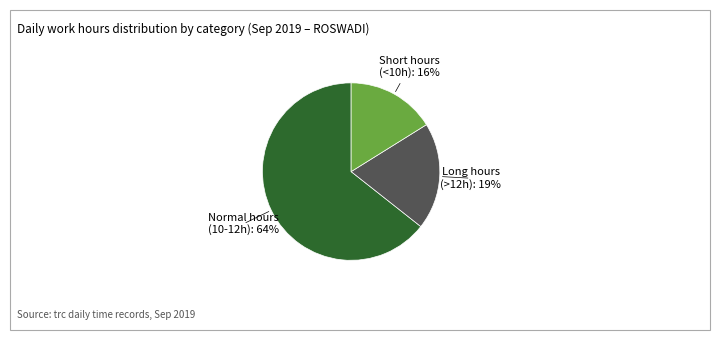

Is the sum of Long hours (>12h) and Normal hours (10-12h) greater than half?

Yes